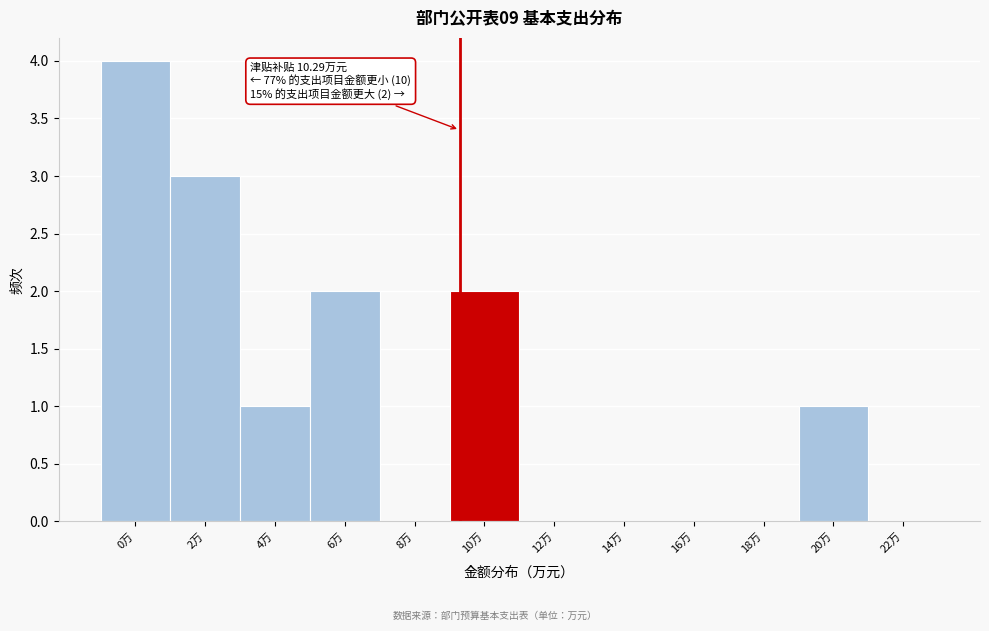

Reading left to right, extract all data points from this chart.

0万=4	2万=3	4万=1	6万=2	8万=0	10万=2	12万=0	14万=0	16万=0	18万=0	20万=1	22万=0